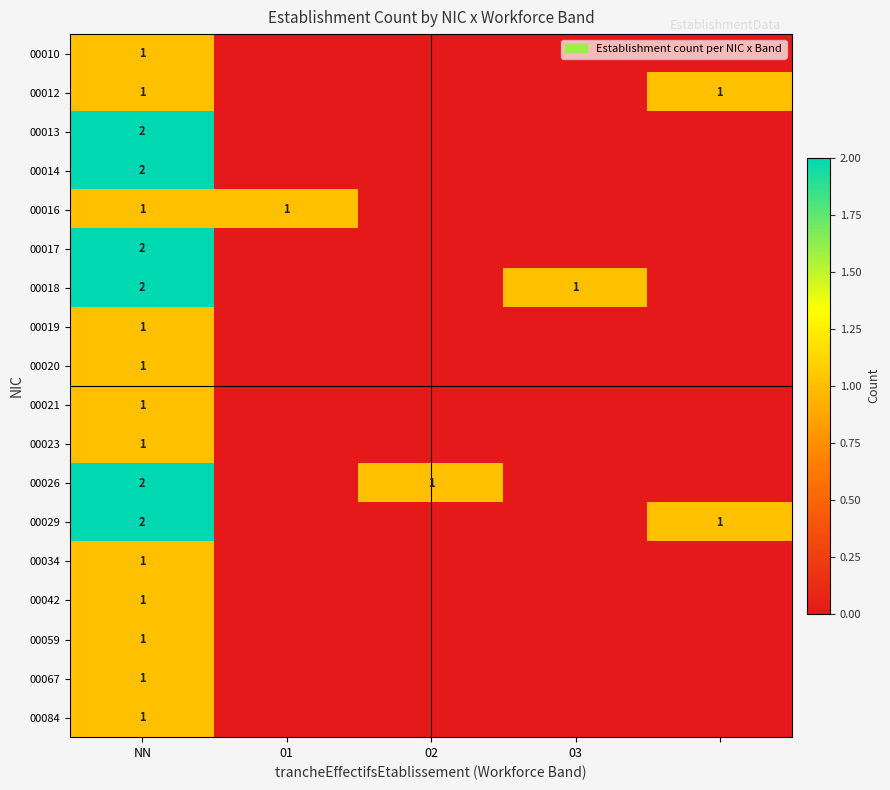

Is it true that 00018 equals 1 at 03?

True